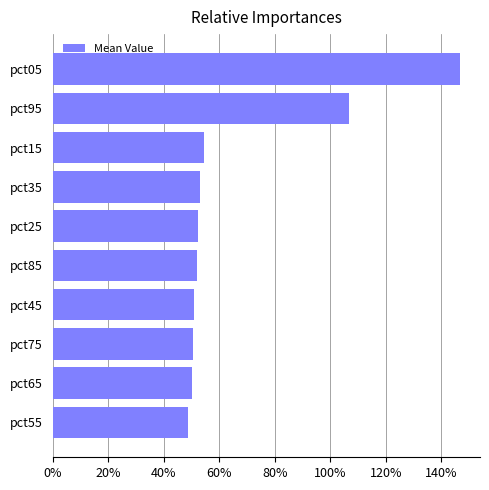

Does the chart contain any negative values?

No